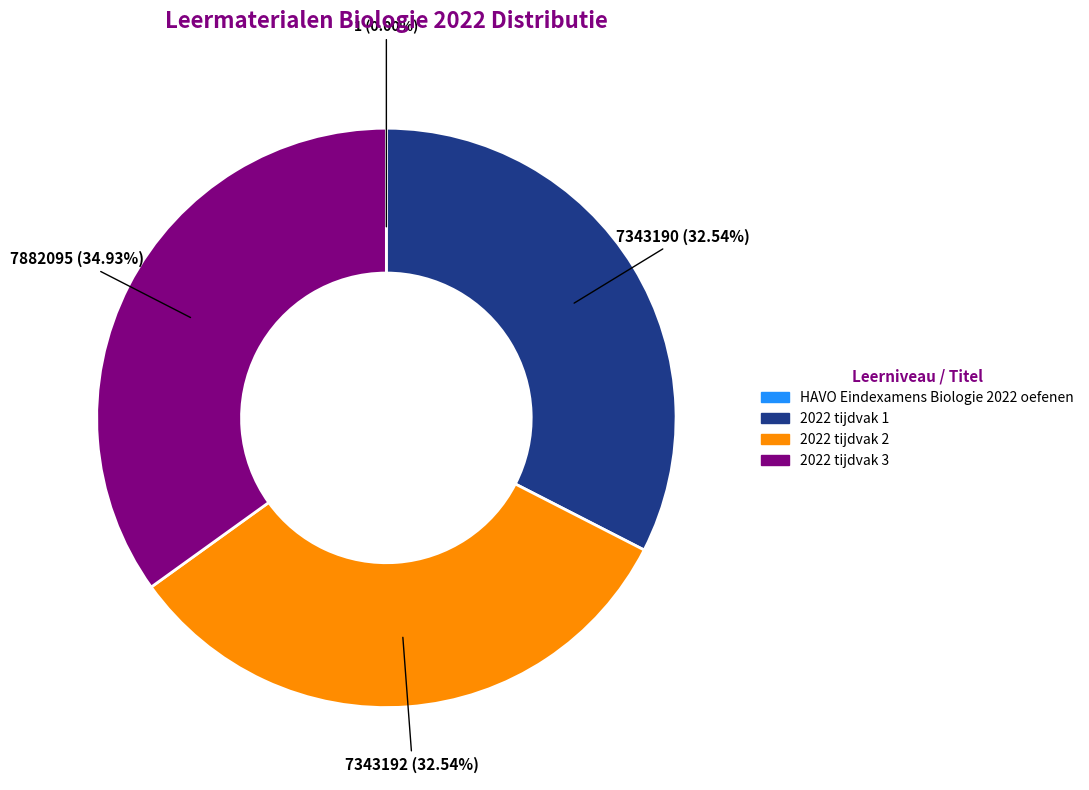

Do 2022 tijdvak 1 and 2022 tijdvak 2 together represent more than half of the pie?

Yes